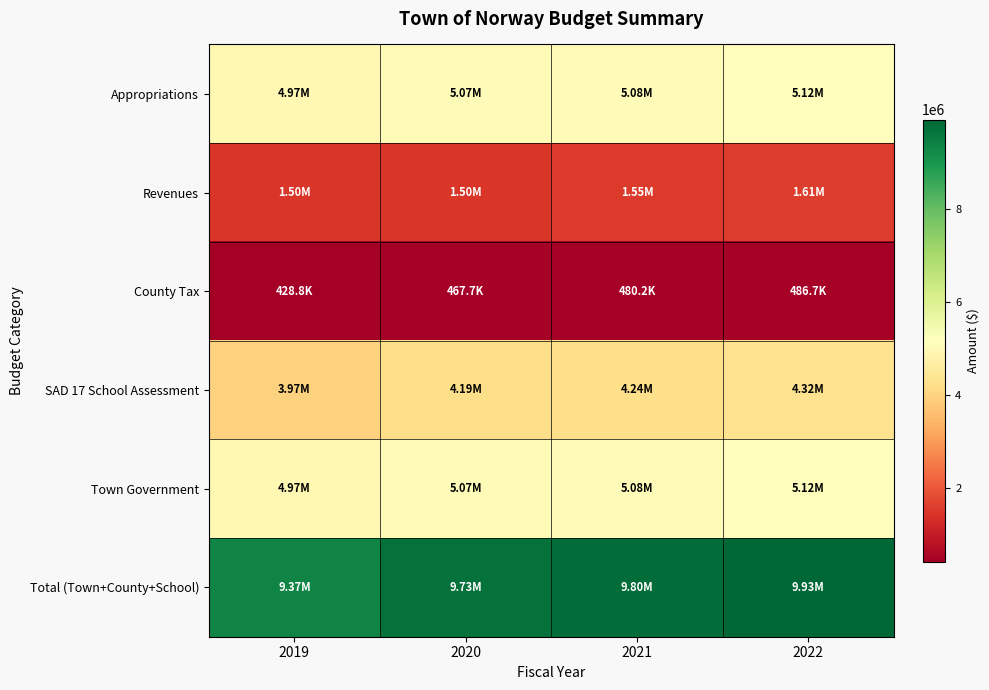

At how many categories does at least one series exceed 4388118?

4